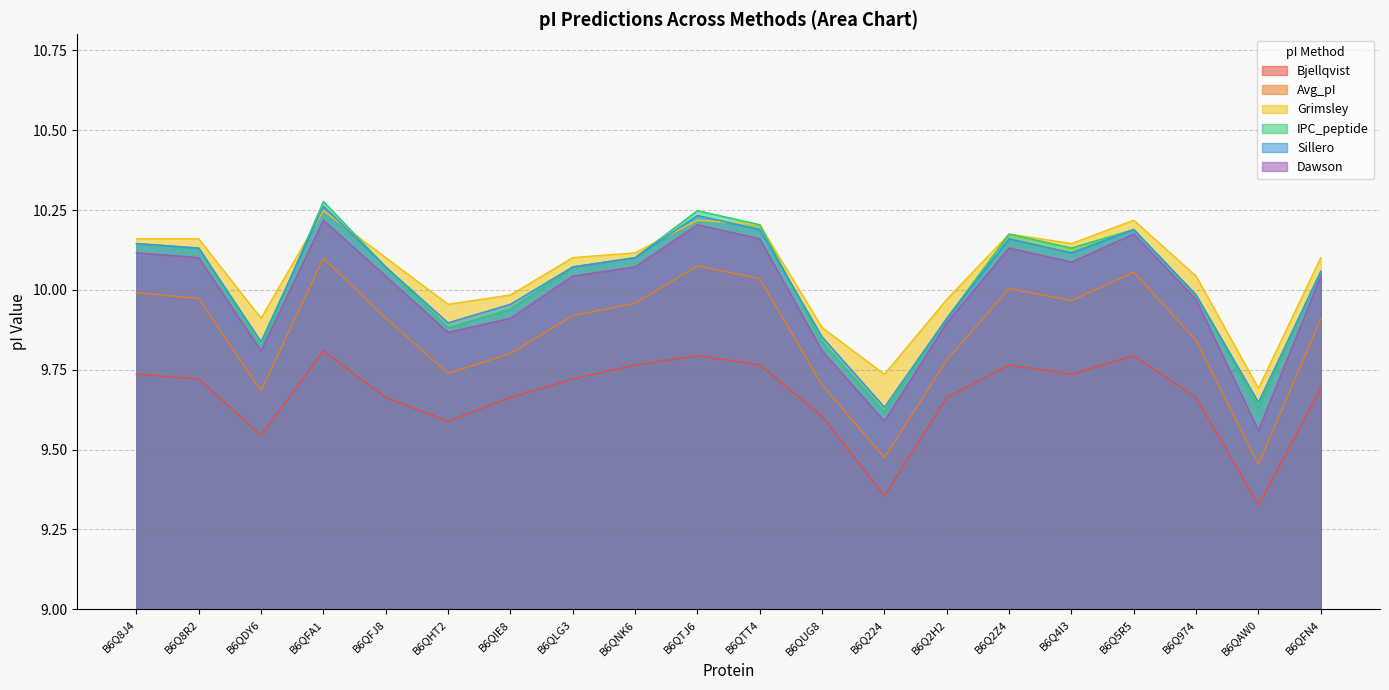

At which category does Dawson reach its first local valley?

B6QDY6